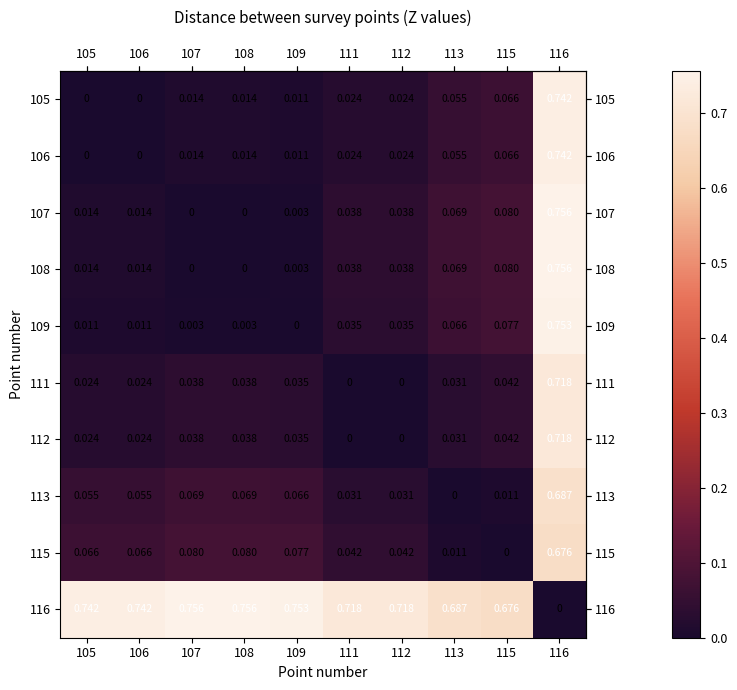

At which category is the sum across all series the highest?

116